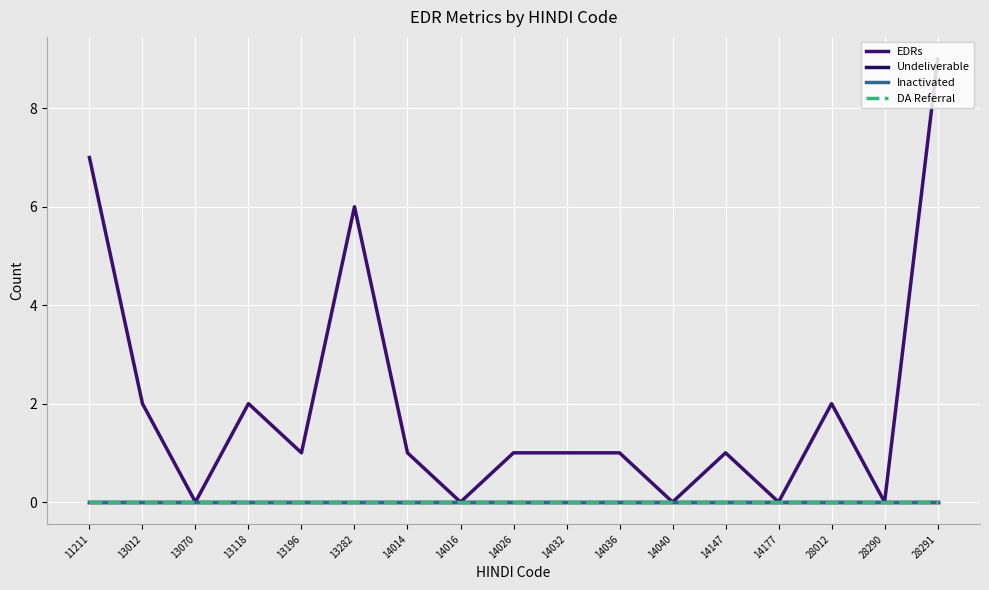

True or false: EDRs and Inactivated intersect in this chart.

False